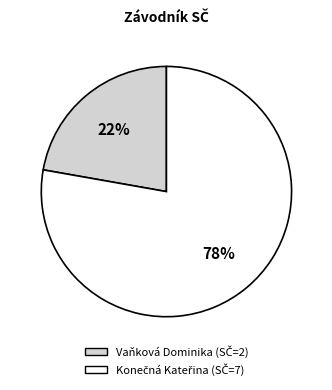

Count the number of slices in the pie.

2